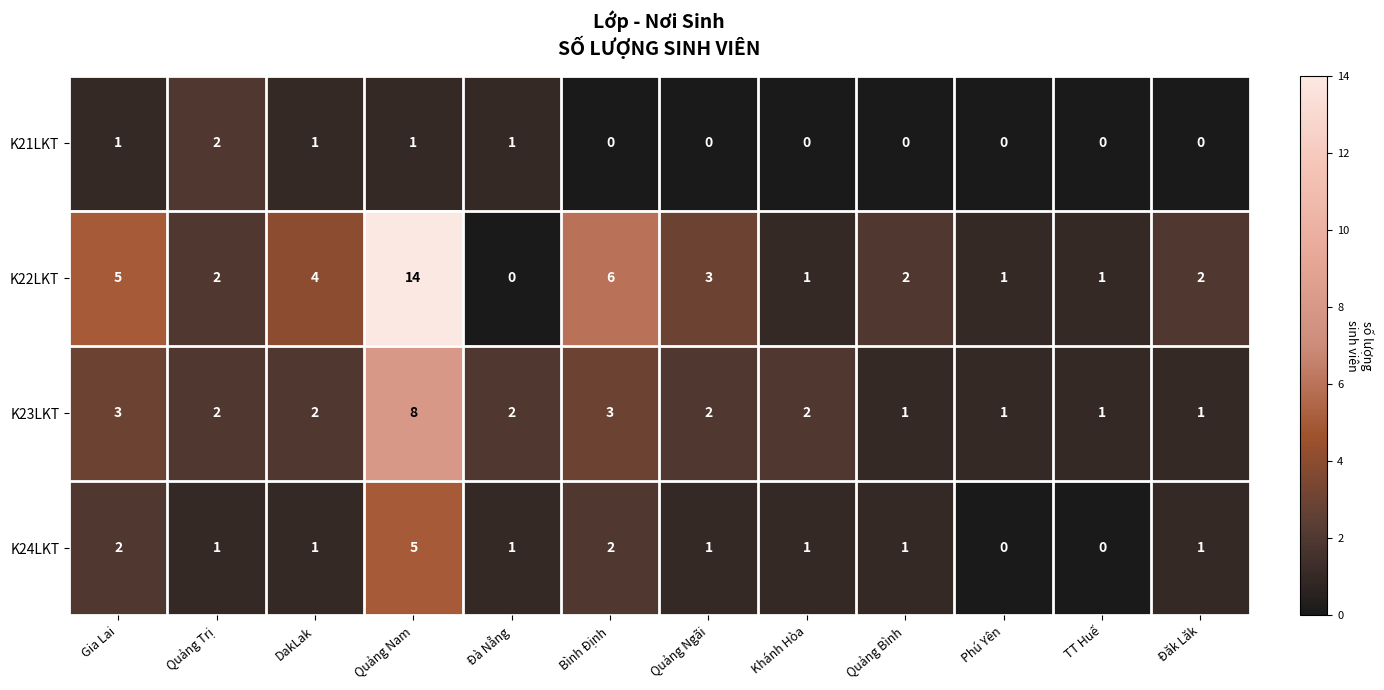

How many values in the K23LKT series are below 2?

4